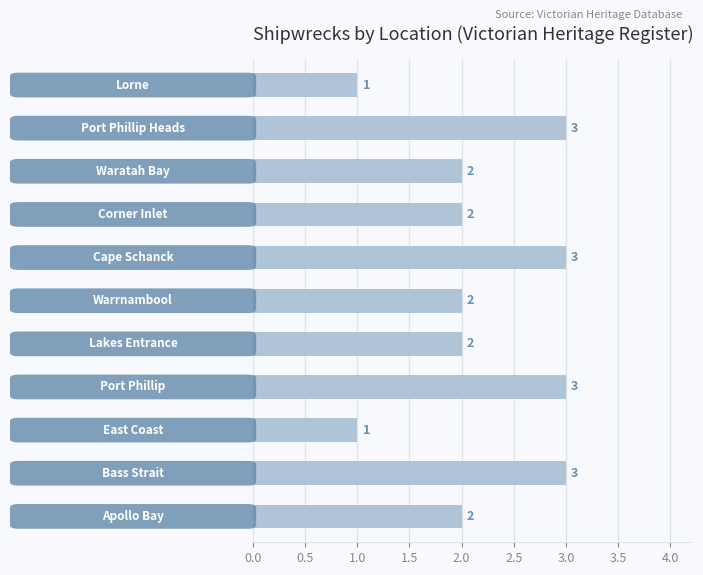

What is the sum of all values?

24